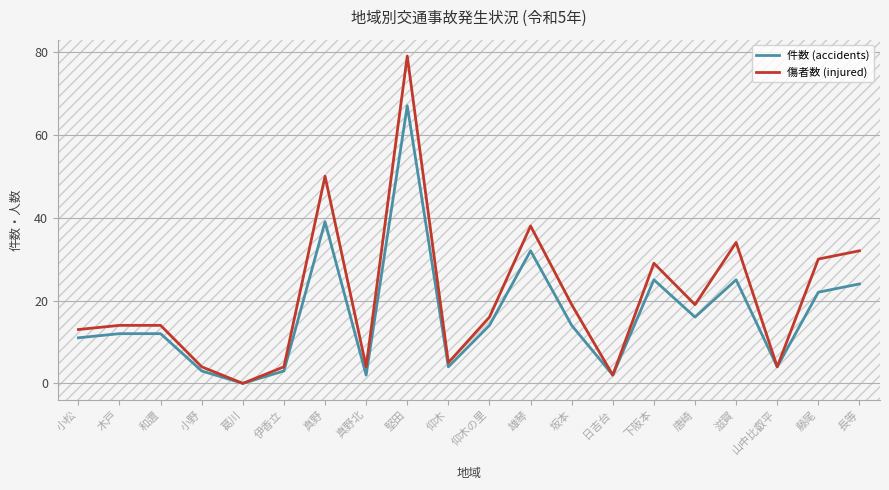

What is the sum of all 傷者数 (injured) values?

410